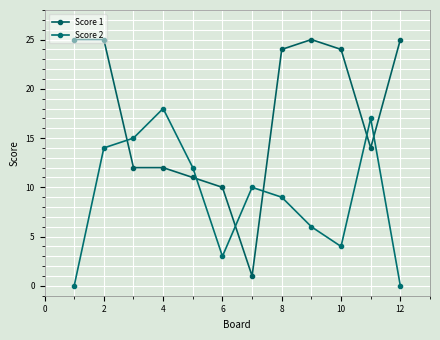

What is the difference between the maximum and minimum values in the Score 2 series?

18